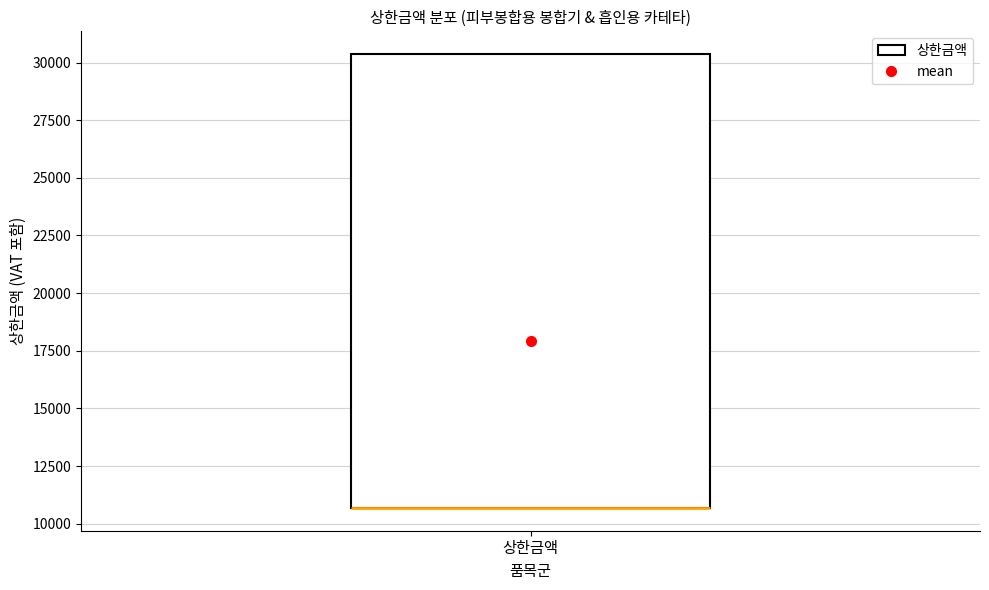

Where is the lower edge of the box for 상한금액 on the y-axis? The values are not printed on the chart, so give them approximately, as read against the axis.

10500